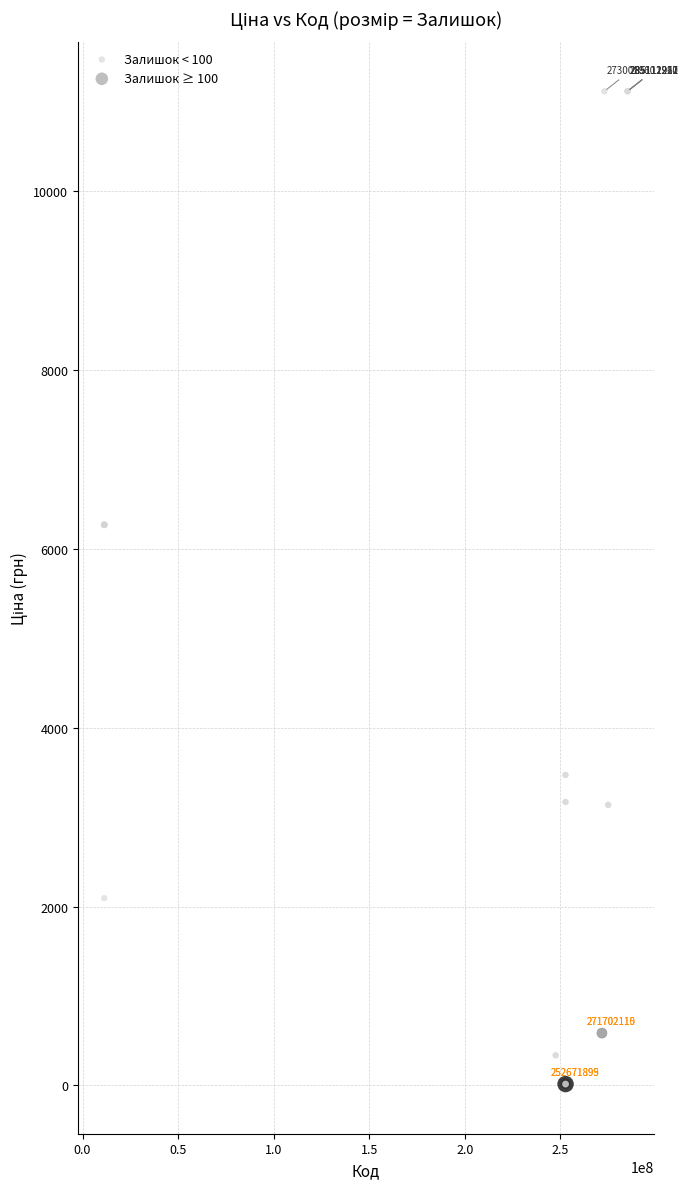

Which series reaches the minimum Y coordinate?

Залишок ≥ 100